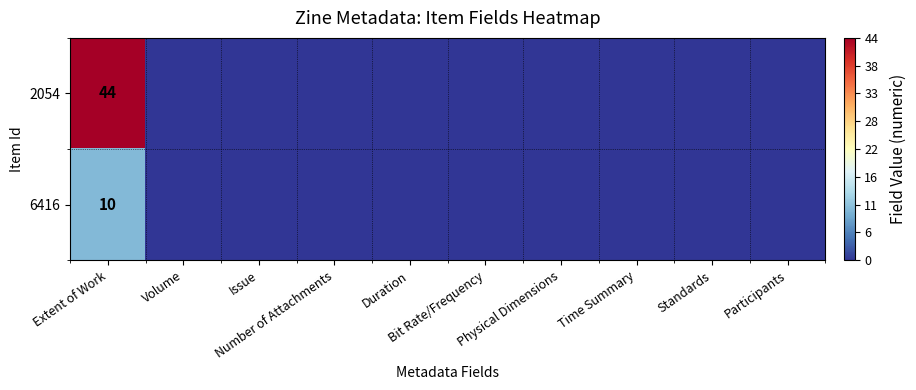

How many 6416 values are between 0 and 1?

9